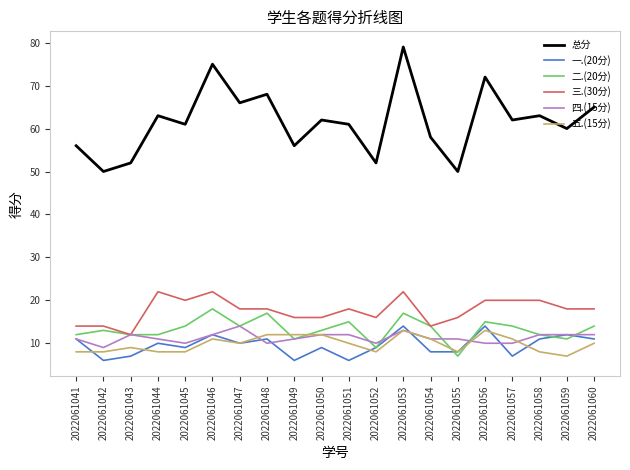

True or false: 三.(30分) and 五.(15分) cross at least once.

False